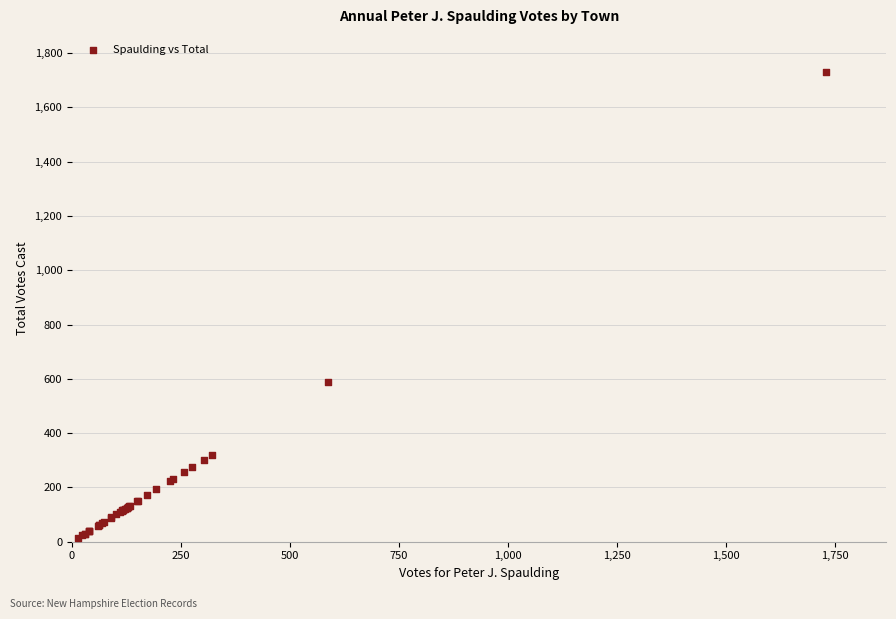

What Y value in the scatter plot is closest to 871?

587